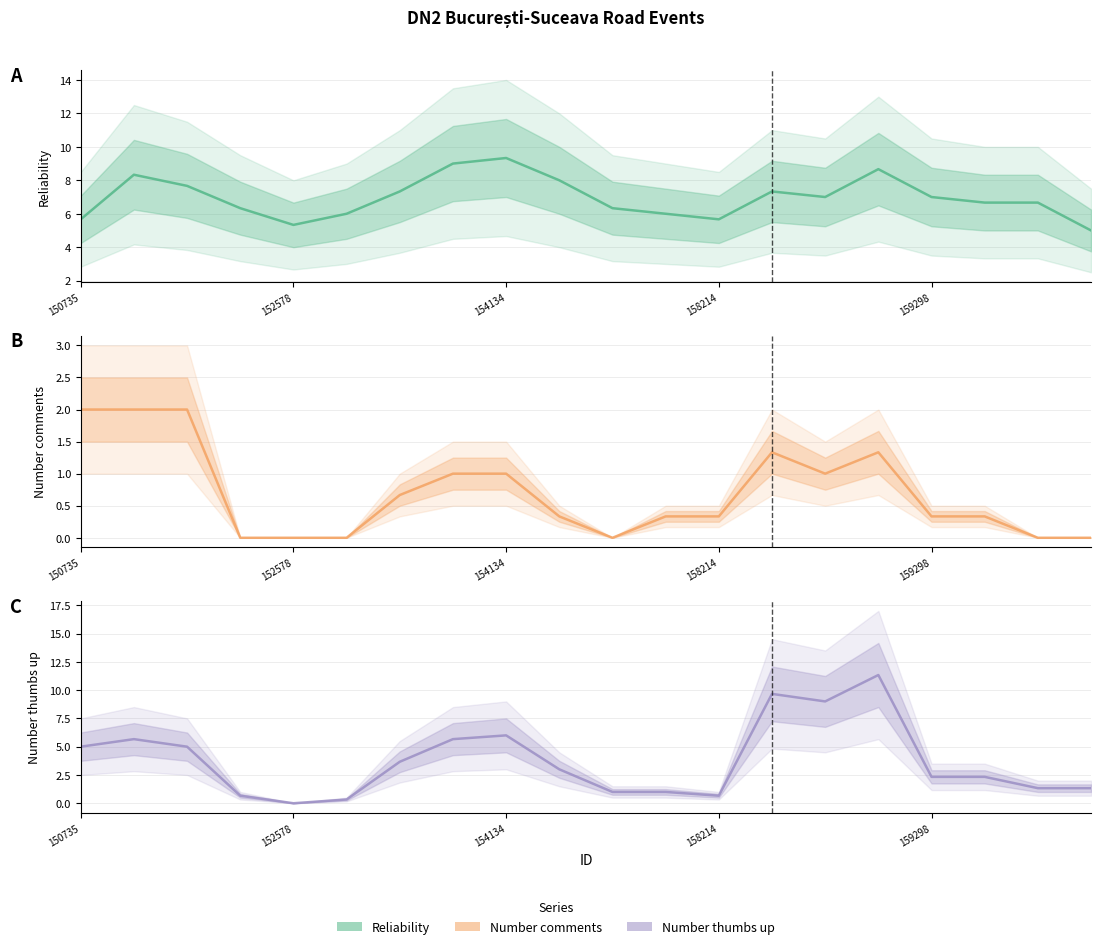

How many lines are shown in the chart?

3